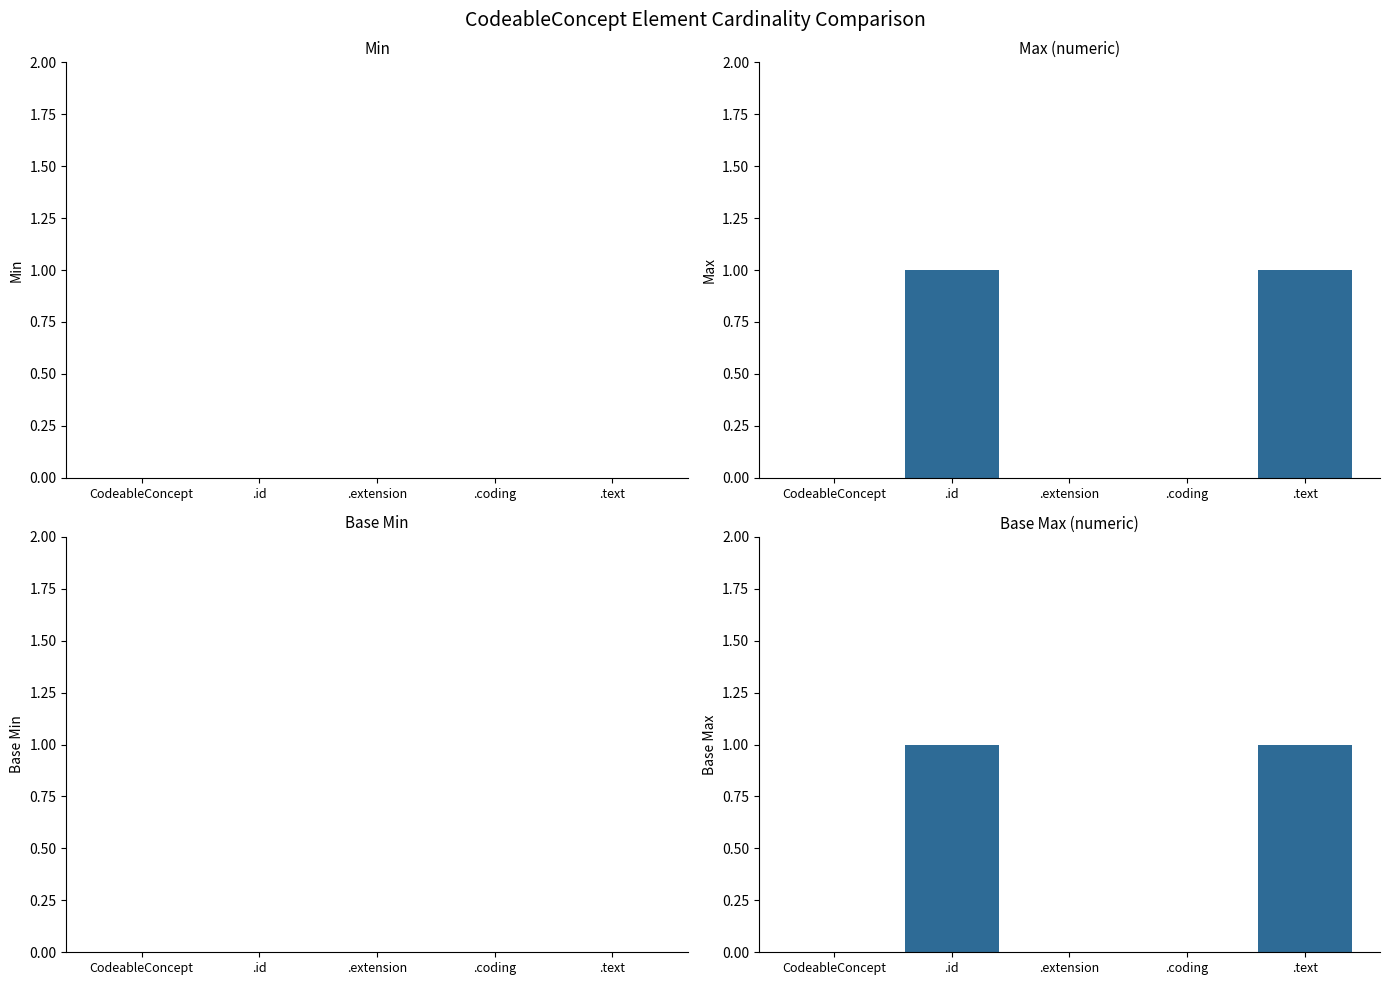

List the series in order of their peak value, highest first.

Max, Base Max, Min, Base Min